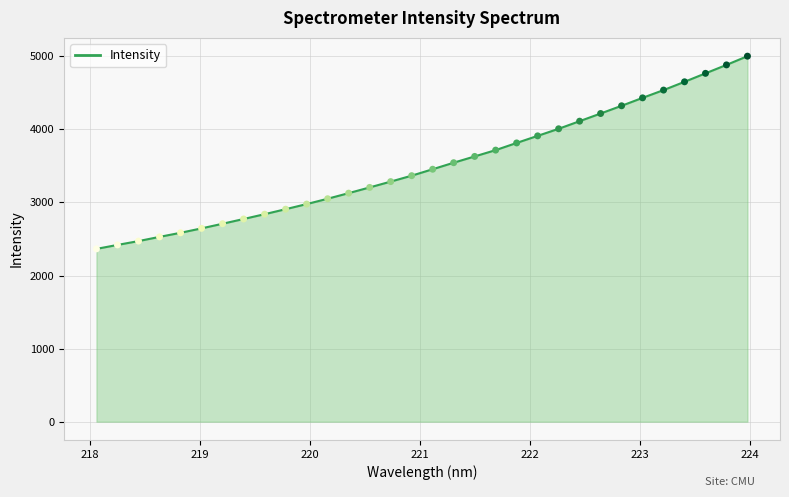

What is the smallest value displayed?

2365.1